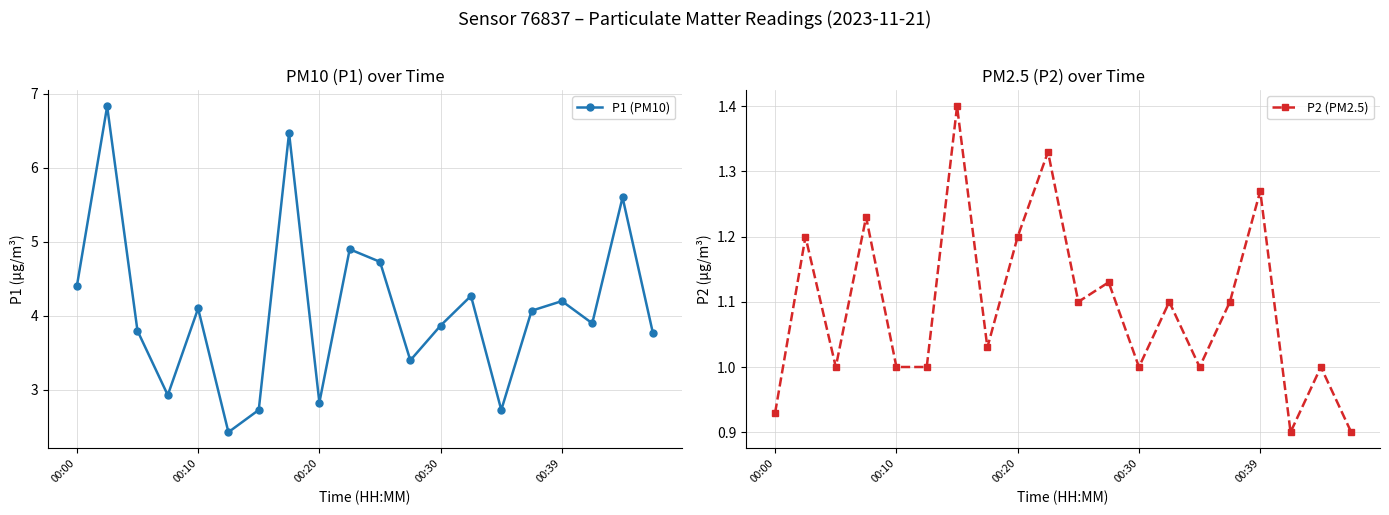

Rank the series by their maximum value, from lowest to highest.

P2 (PM2.5), P1 (PM10)